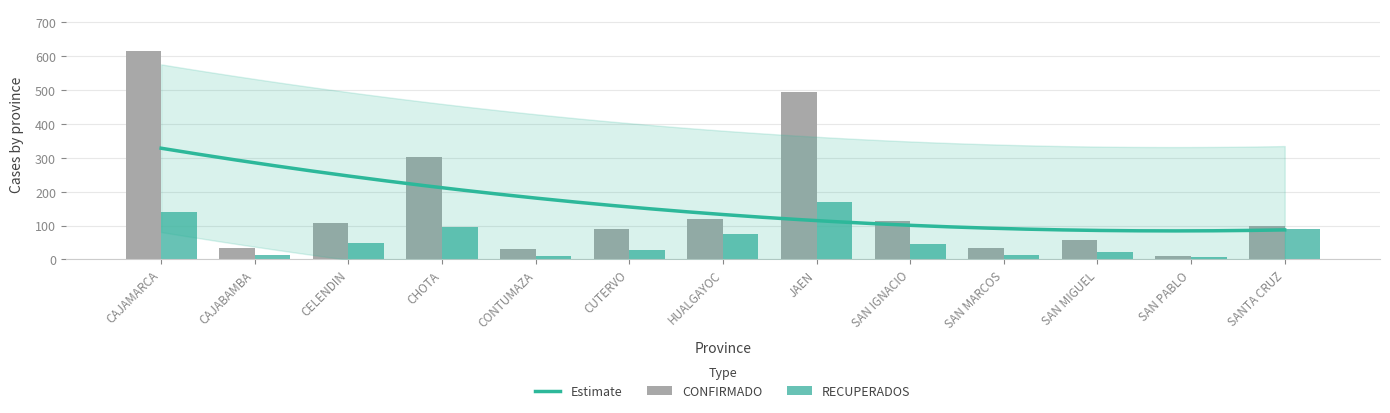

What is the label of the 5th bar from the right?

SAN IGNACIO